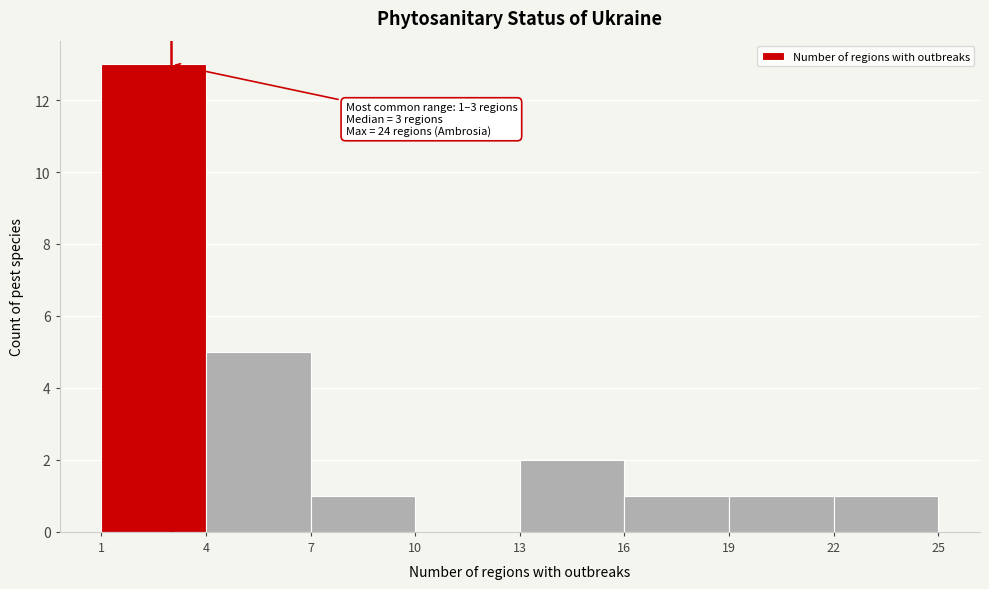

Over which range of the x-axis is the bar tallest?

1 to 4